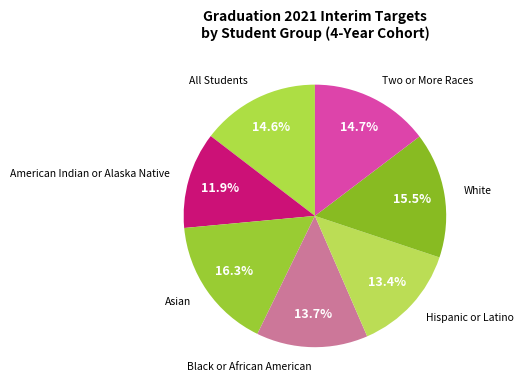

To the nearest percent, what is the difference between the largest and smallest slice percentages?

4%